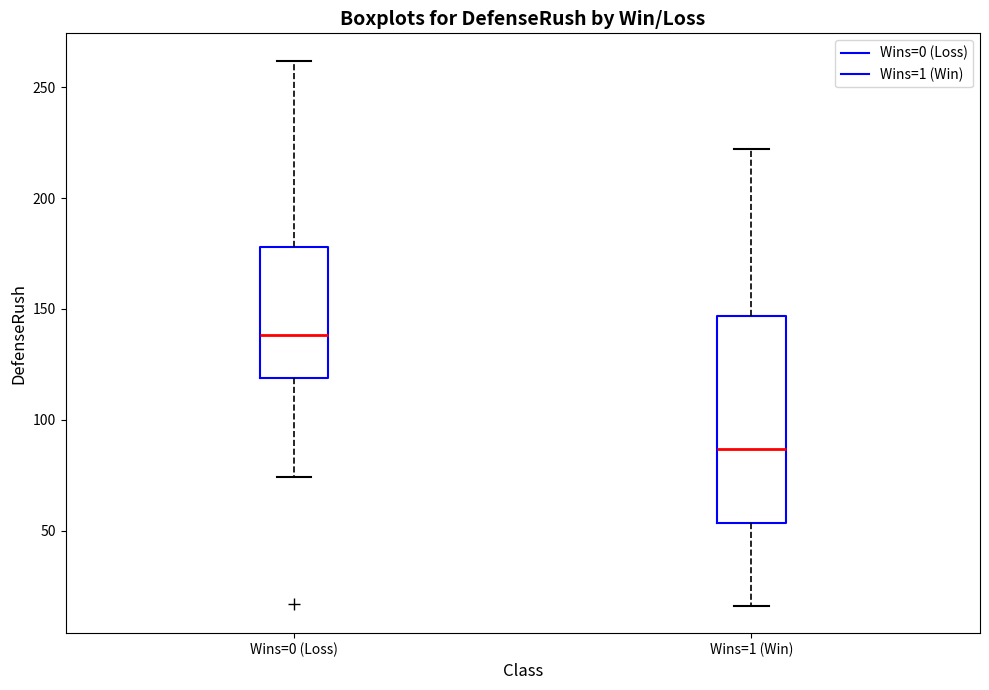

Which box's median line is the highest?

Wins=0 (Loss)